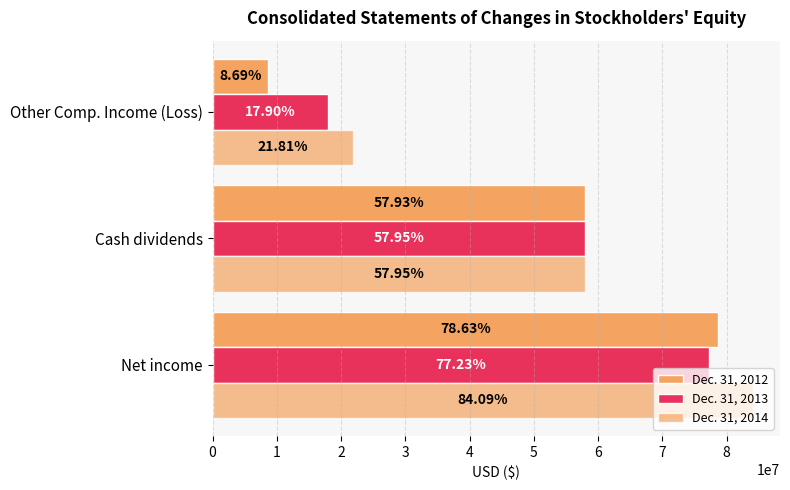

What is the minimum value for Dec. 31, 2012?

8687000